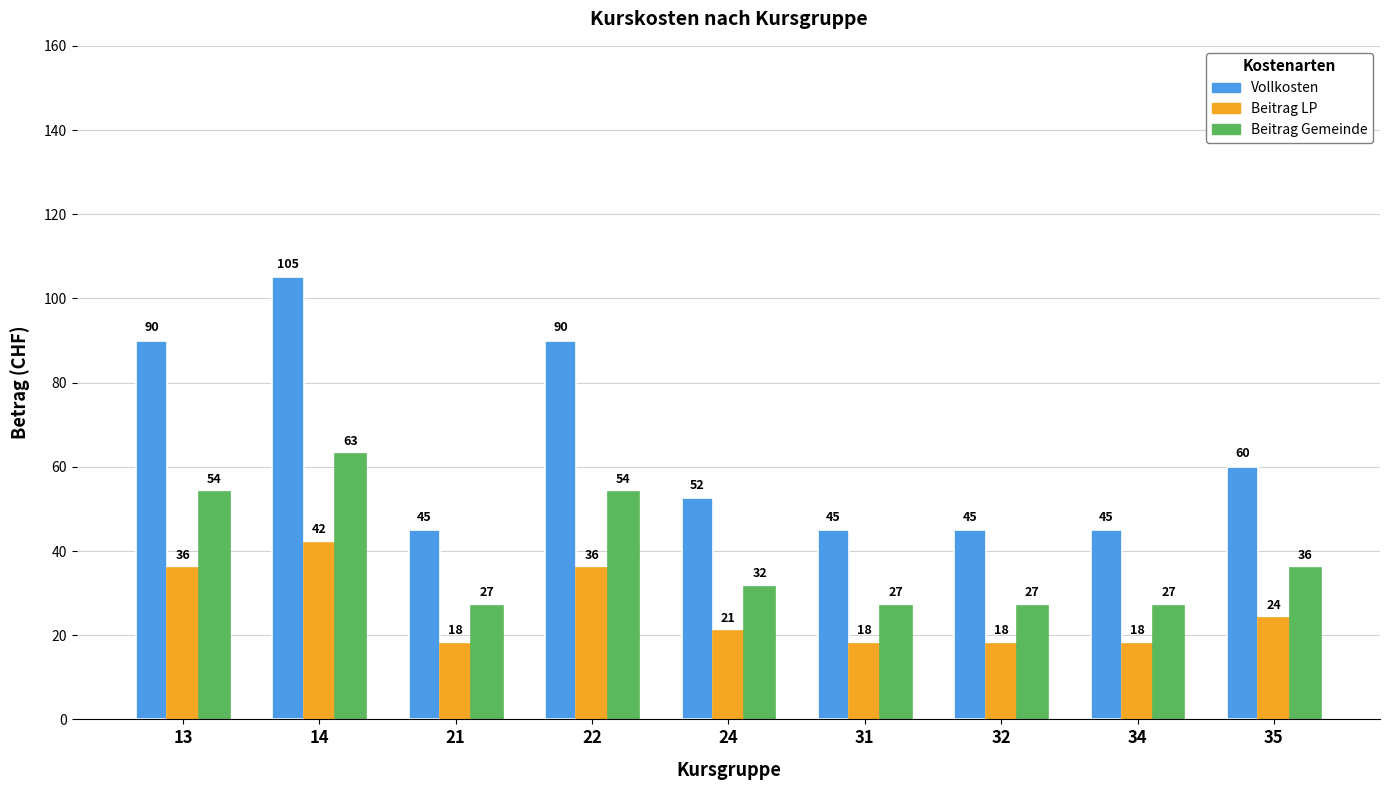

What is the difference between the maximum and minimum values in the Beitrag Gemeinde series?

36.0